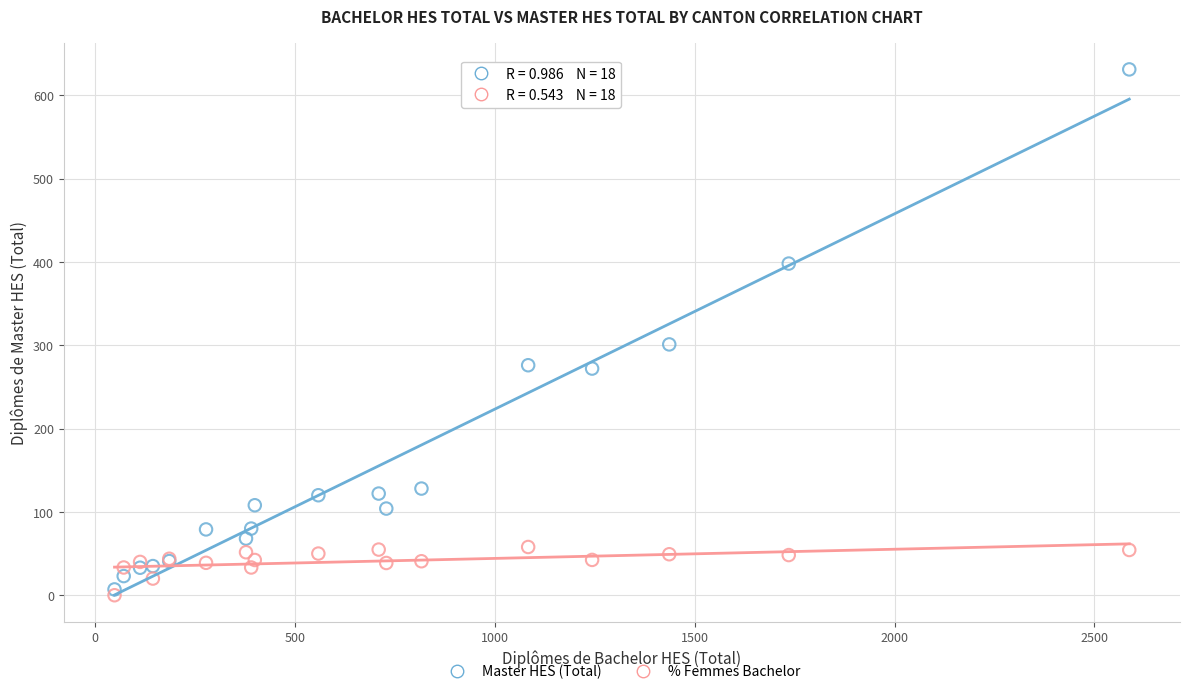

Across all series, what Y value is closest to 315?

301.0